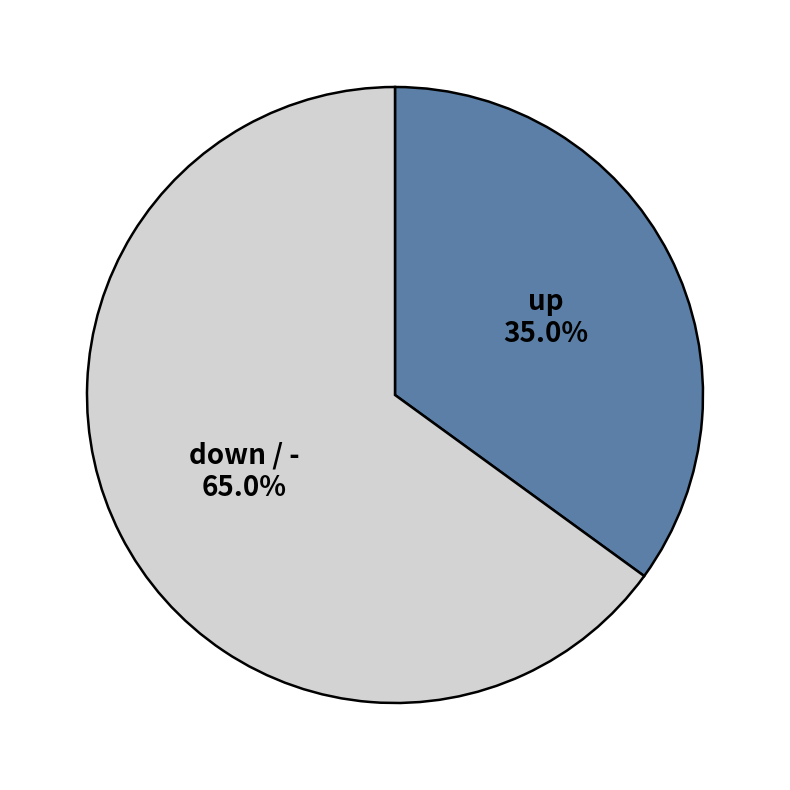

Which slice is the largest?

down / -